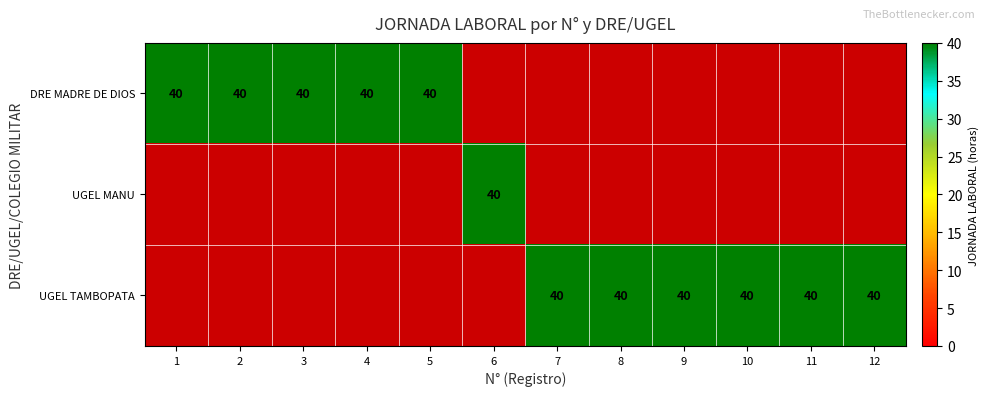

Reading left to right, transcribe all the data shown in this chart.

DRE MADRE DE DIOS: 1=40	2=40	3=40	4=40	5=40	6=0	7=0	8=0	9=0	10=0	11=0	12=0
UGEL MANU: 1=0	2=0	3=0	4=0	5=0	6=40	7=0	8=0	9=0	10=0	11=0	12=0
UGEL TAMBOPATA: 1=0	2=0	3=0	4=0	5=0	6=0	7=40	8=40	9=40	10=40	11=40	12=40